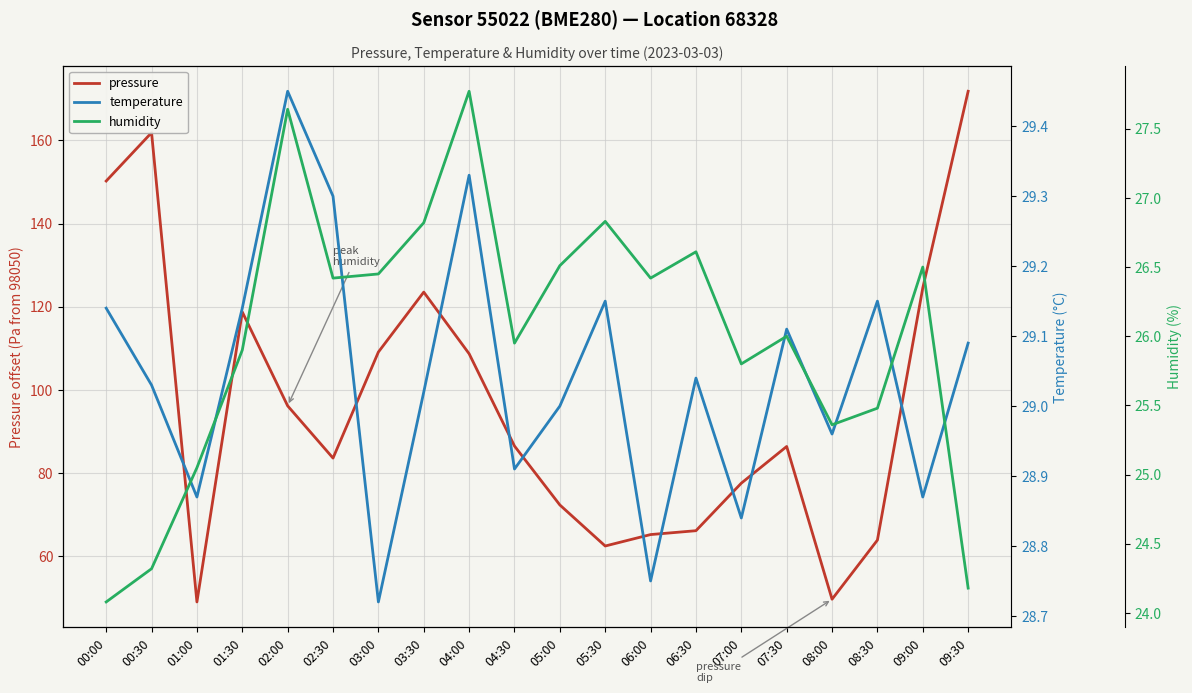

Which series has the largest total across all categories?

pressure